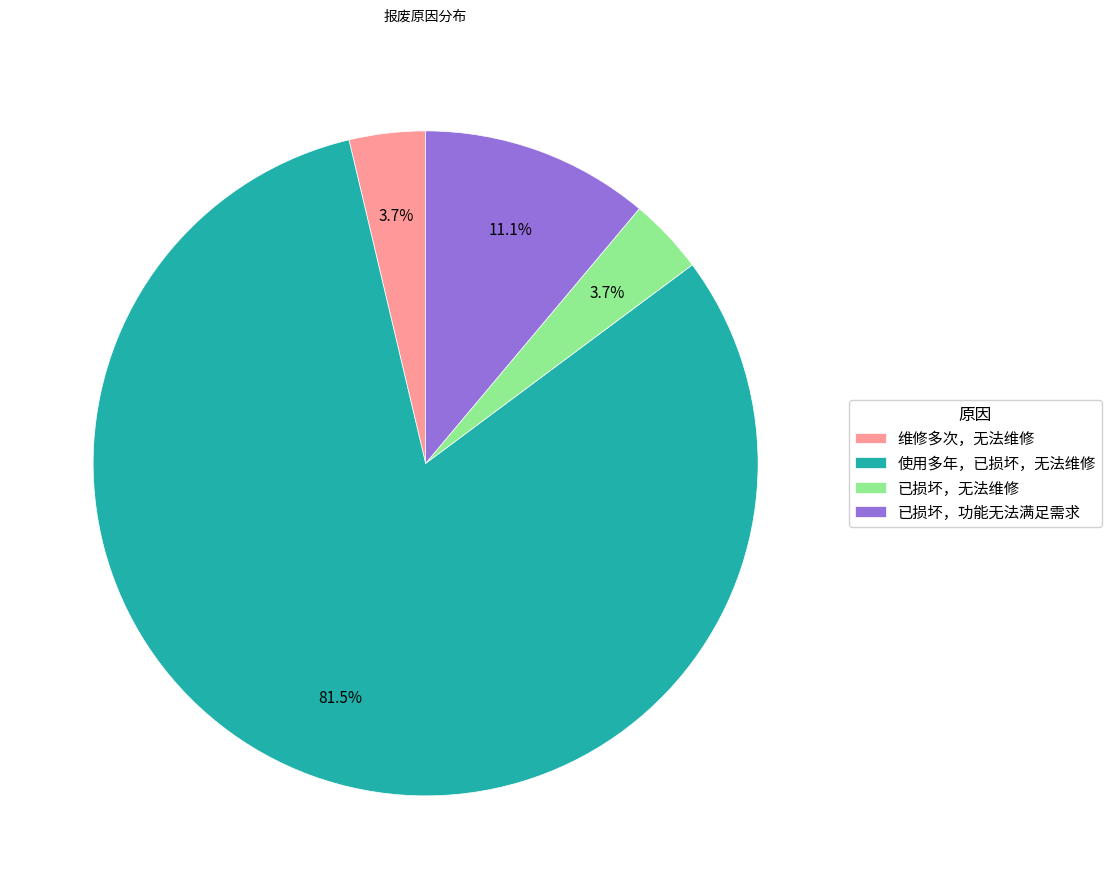

How many slices are in this pie chart?

4